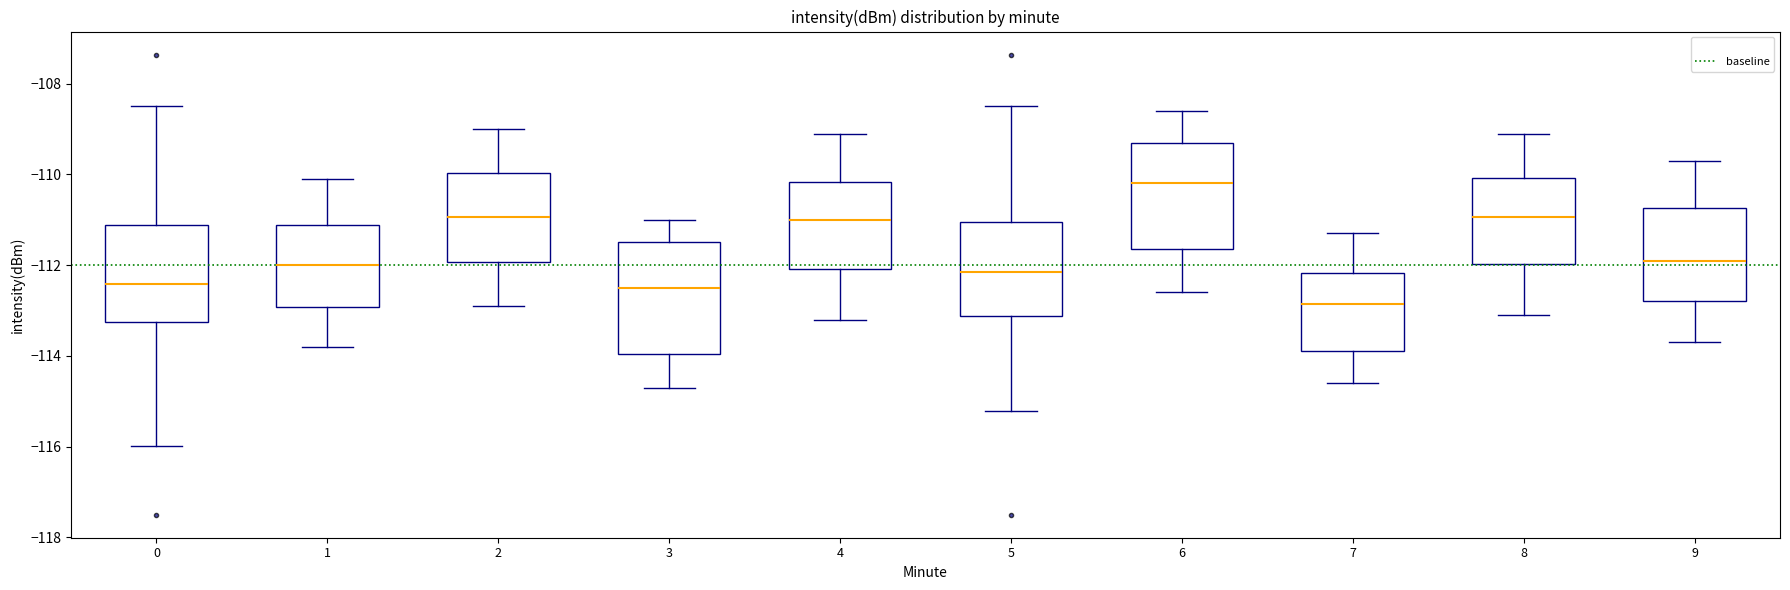

Reading left to right, read every box against the y-axis: the position of its median line, the range the box covers, and the ends of its whiskers. The values are not printed on the chart, so give them approximately, as read against the axis.

0: median -112.4, box -113.2 to -111.2, whiskers -116.0 to -108.4
1: median -112.0, box -113.0 to -111.2, whiskers -113.8 to -110.0
2: median -111.0, box -112.0 to -110.0, whiskers -112.8 to -109.0
3: median -112.4, box -114.0 to -111.4, whiskers -114.6 to -111.0
4: median -111.0, box -112.0 to -110.2, whiskers -113.2 to -109.0
5: median -112.2, box -113.2 to -111.0, whiskers -115.2 to -108.4
6: median -110.2, box -111.6 to -109.2, whiskers -112.6 to -108.6
7: median -112.8, box -113.8 to -112.2, whiskers -114.6 to -111.2
8: median -111.0, box -112.0 to -110.0, whiskers -113.0 to -109.0
9: median -111.8, box -112.8 to -110.8, whiskers -113.6 to -109.6